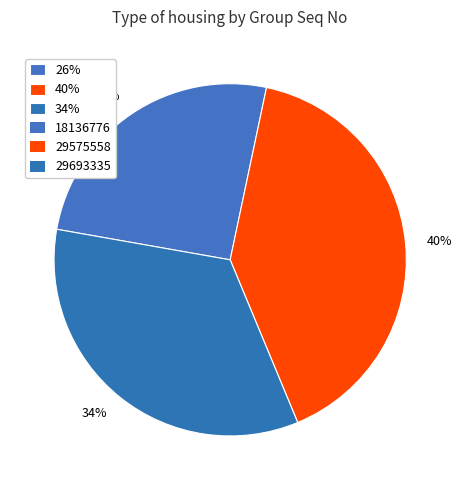

The 26% slice represents 26% of the pie. True or false?

True